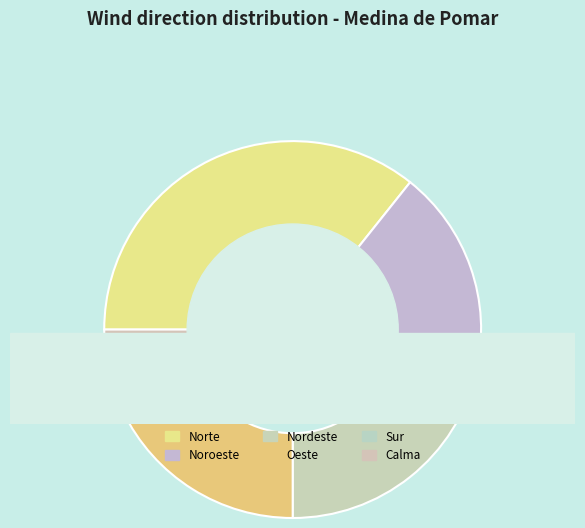

Do Norte and Sur together represent more than half of the pie?

No